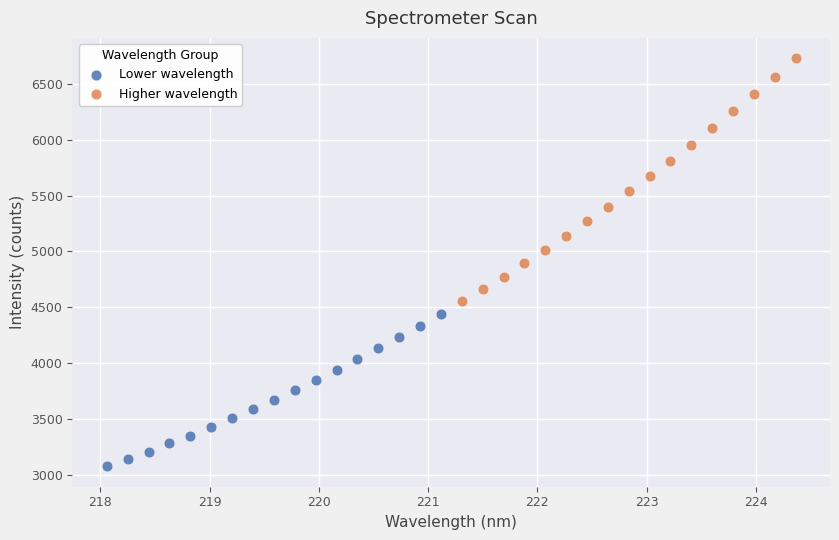

Which series contains the highest Y value?

Higher wavelength